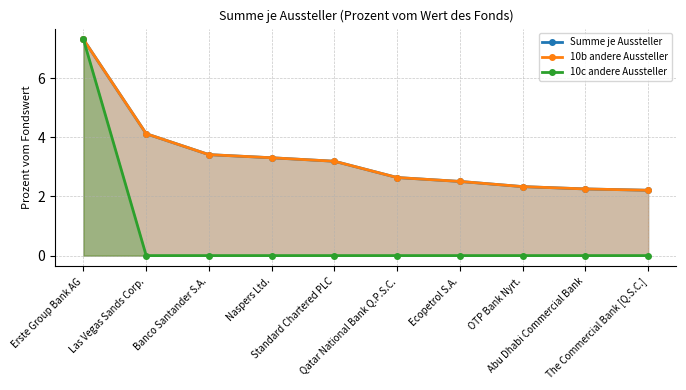

How many lines are shown in the chart?

3